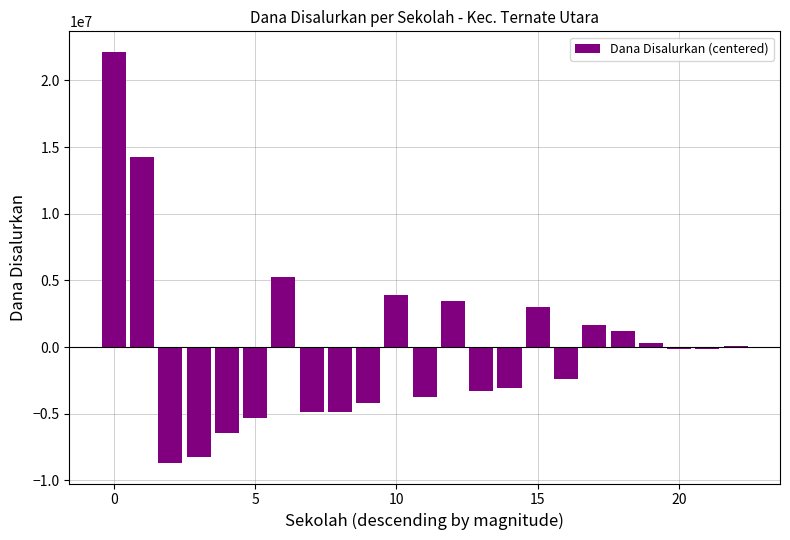

Reading left to right, list all the values displayed in this chart.

22138043.5	14263043.5	-8686956.5	-8236956.5	-6436956.5	-5311956.5	5263043.5	-4861956.5	-4861956.5	-4186956.5	3913043.5	-3736956.5	3463043.5	-3286956.5	-3061956.5	3013043.5	-2386956.5	1663043.5	1213043.5	313043.5	-136956.5	-136956.5	88043.5